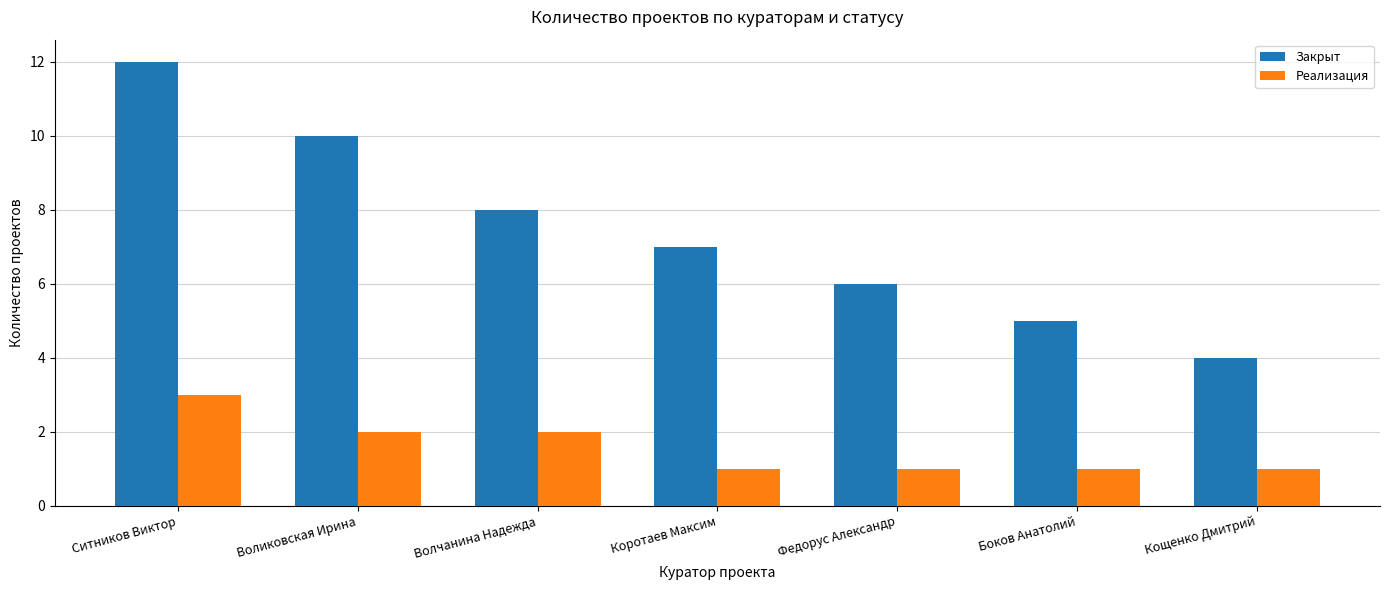

What is the difference between the maximum and minimum values in the Реализация series?

2